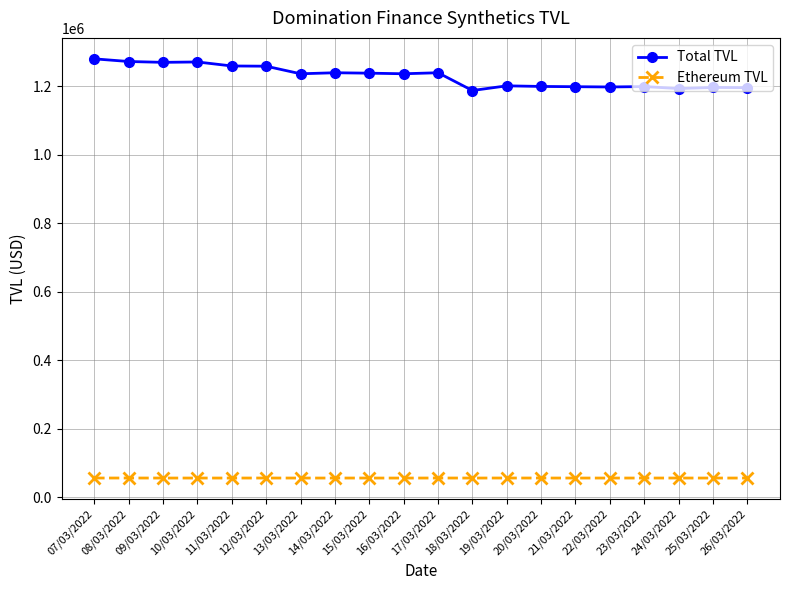

True or false: Total TVL has more than 1 interior local peaks.

True